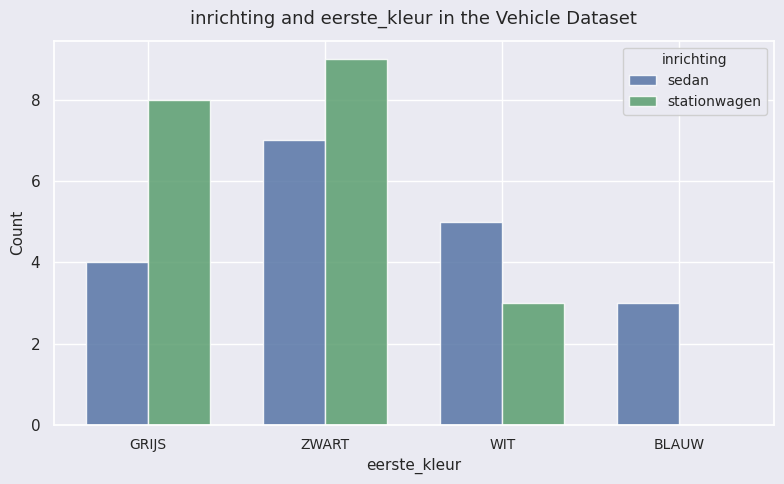

What is the sum of all sedan values?

19